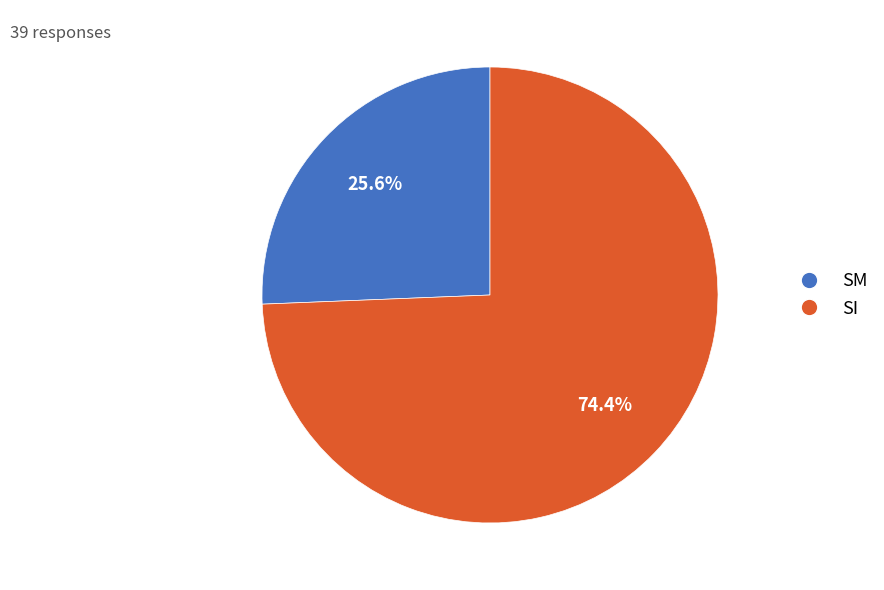

What is the largest slice in the pie chart?

SI